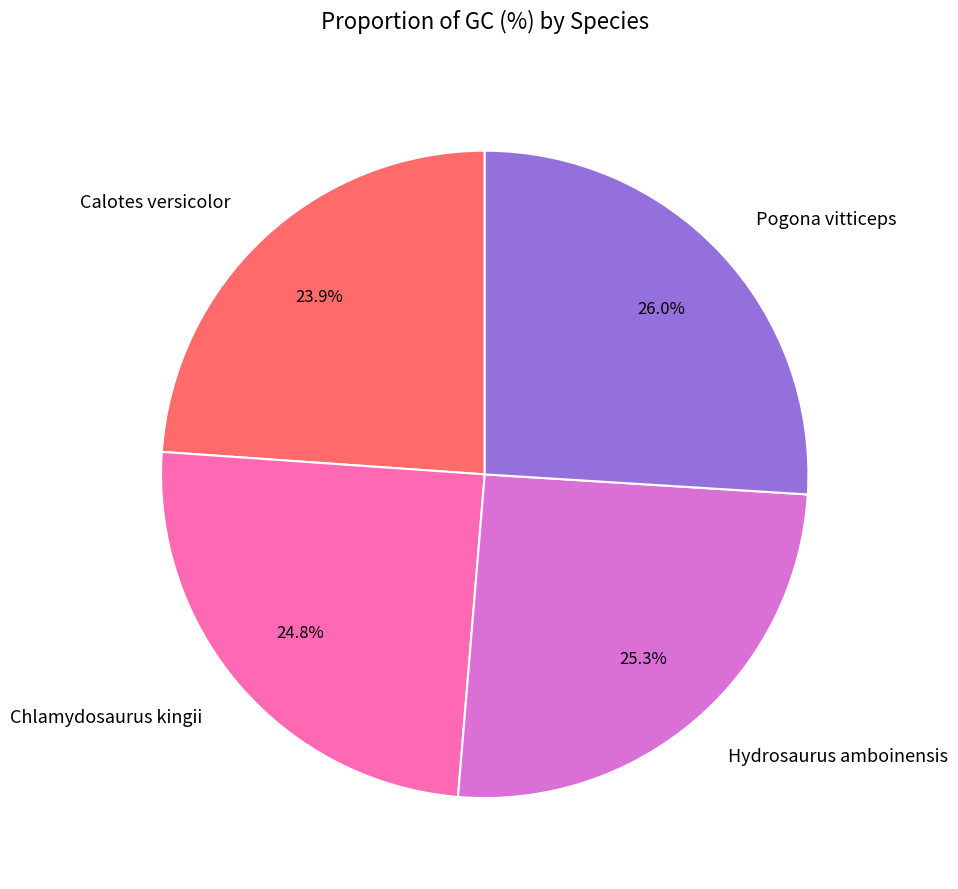

What is the smallest slice in the pie chart?

Calotes versicolor